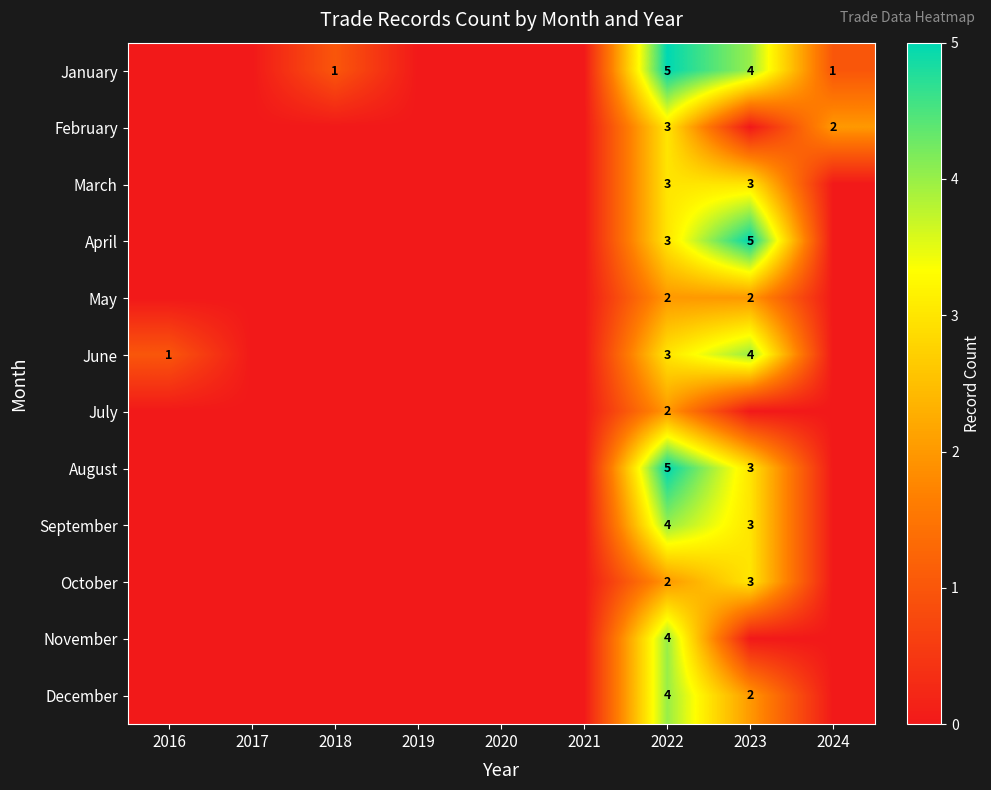

What is the spread (max minus min) of values at 2022?

3